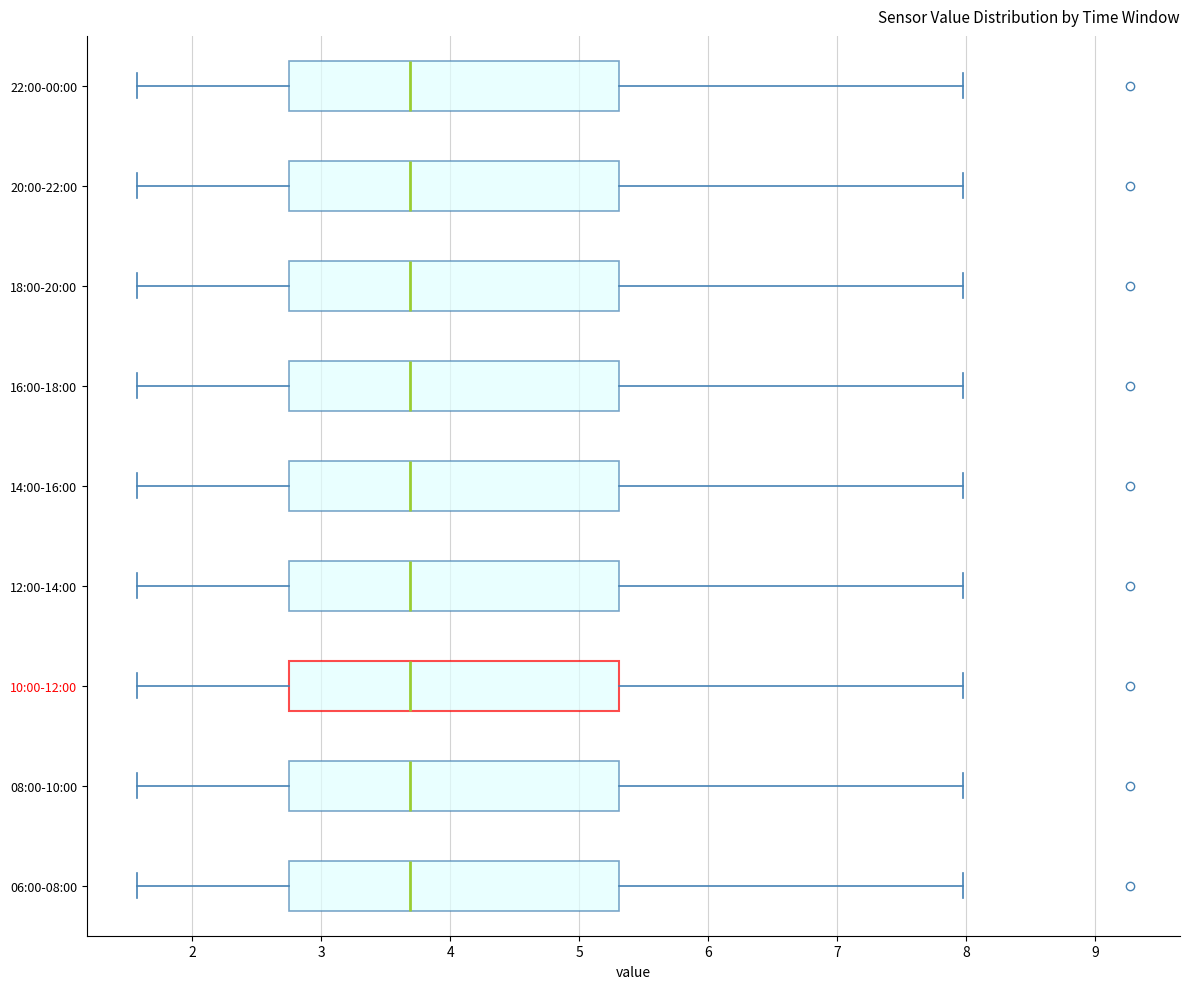

Reading bottom to top, read every box against the x-axis: the position of its median line, the range the box covers, and the ends of its whiskers. The values are not printed on the chart, so give them approximately, as read against the axis.

06:00-08:00: median 3.7, box 2.8 to 5.3, whiskers 1.6 to 8.0
08:00-10:00: median 3.7, box 2.8 to 5.3, whiskers 1.6 to 8.0
10:00-12:00: median 3.7, box 2.8 to 5.3, whiskers 1.6 to 8.0
12:00-14:00: median 3.7, box 2.8 to 5.3, whiskers 1.6 to 8.0
14:00-16:00: median 3.7, box 2.8 to 5.3, whiskers 1.6 to 8.0
16:00-18:00: median 3.7, box 2.8 to 5.3, whiskers 1.6 to 8.0
18:00-20:00: median 3.7, box 2.8 to 5.3, whiskers 1.6 to 8.0
20:00-22:00: median 3.7, box 2.8 to 5.3, whiskers 1.6 to 8.0
22:00-00:00: median 3.7, box 2.8 to 5.3, whiskers 1.6 to 8.0